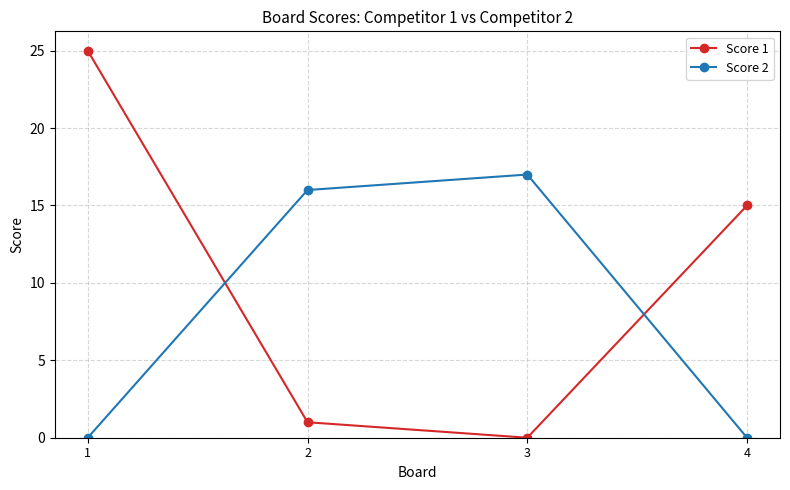

True or false: Score 1 and Score 2 cross at least once.

True